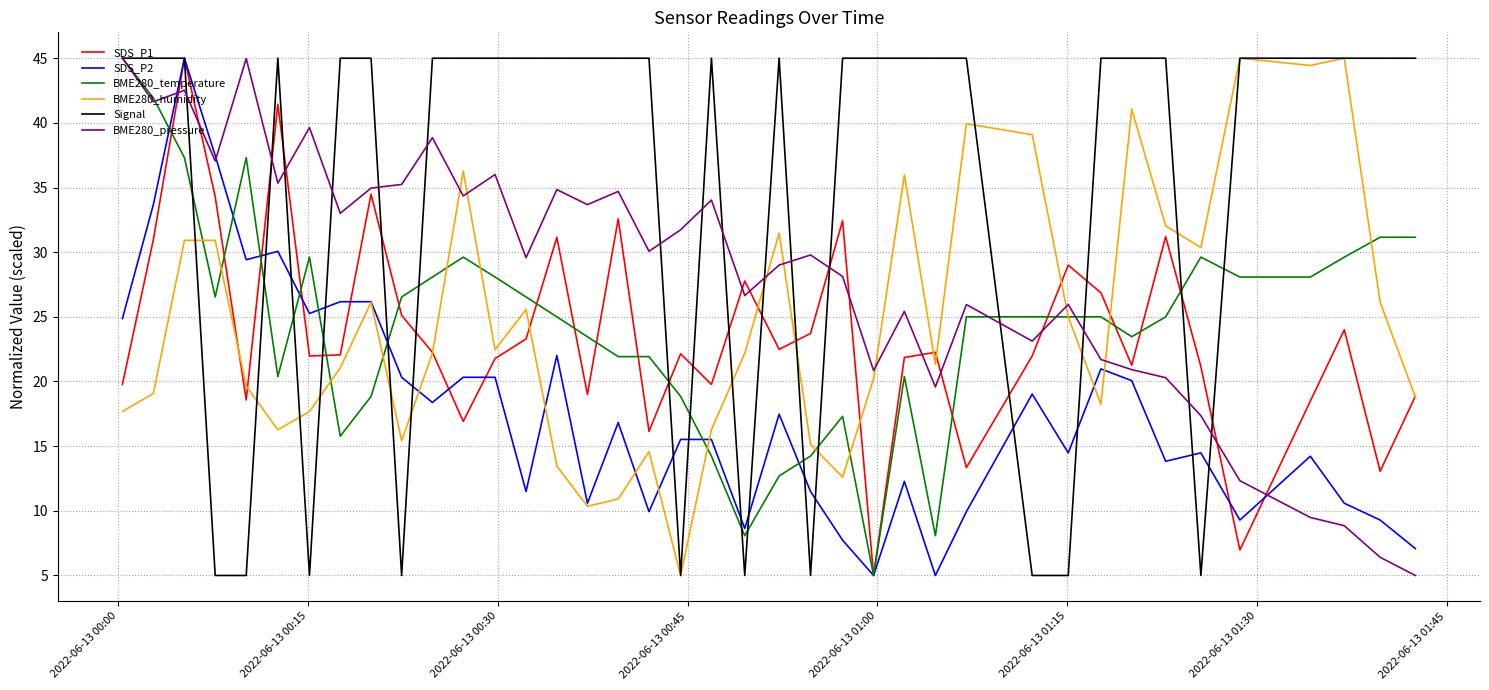

Which series has the largest total across all categories?

Signal